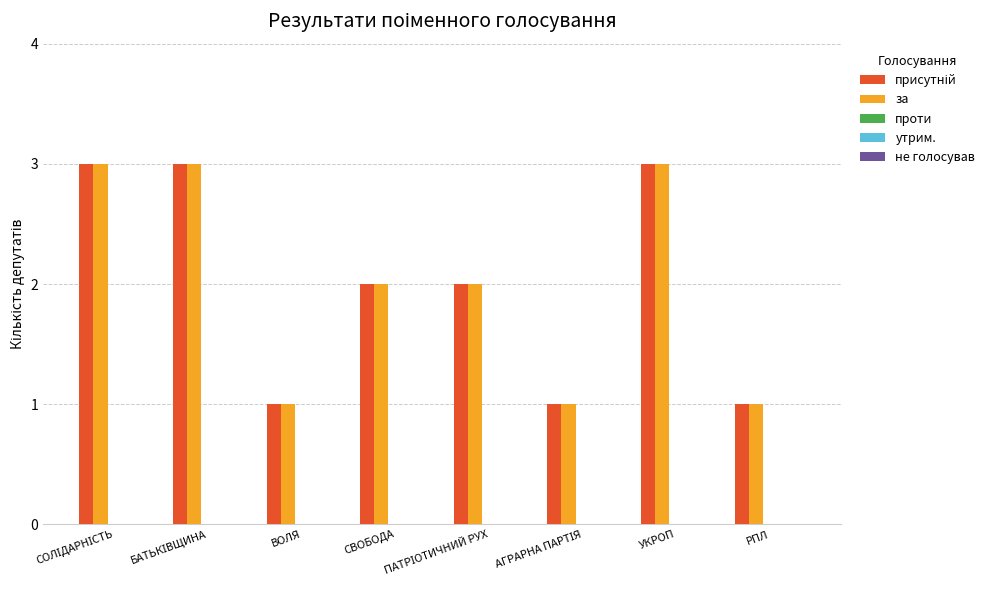

The за series shows 2 at ВОЛЯ. True or false?

False